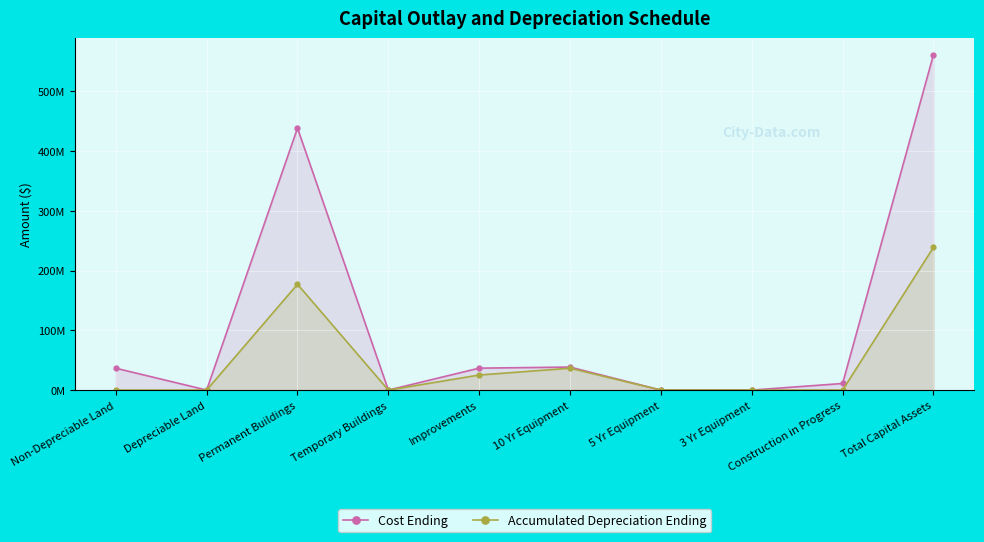

Is it true that Accumulated Depreciation Ending equals 90226543 at Temporary Buildings?

False